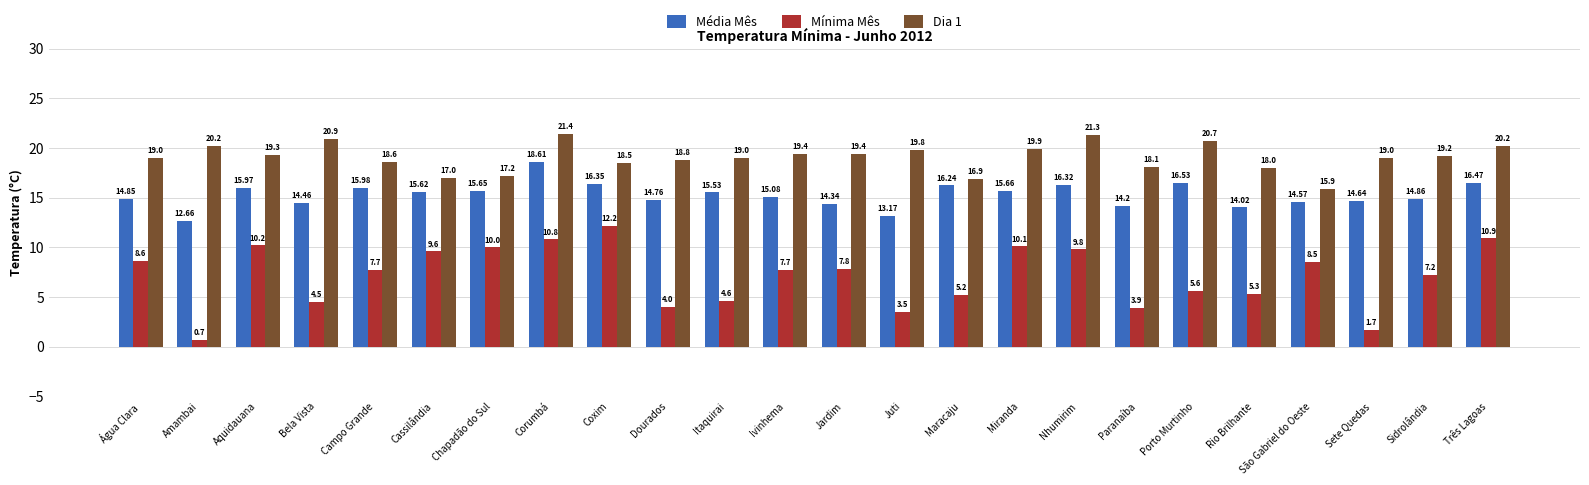

Which series has the largest range (max minus min)?

Mínima Mês